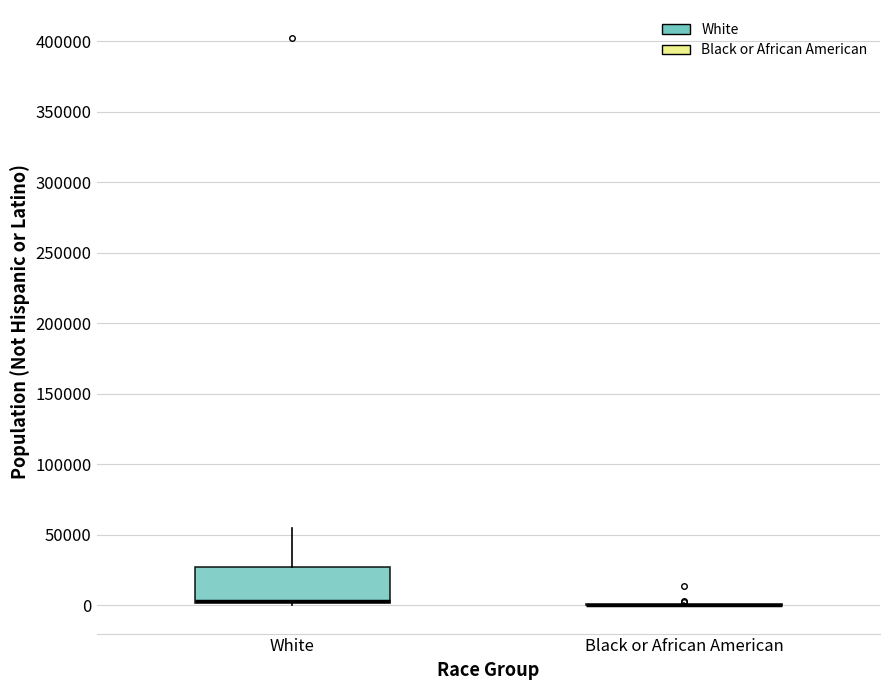

Reading left to right, transcribe this box plot: for each box, give where its median line is, the range the box spans, and where its two whiskers end, as read against the y-axis. The values are not printed on the chart, so give them approximately, as read against the axis.

White: median 5000 (drawn on the box's lower edge), box 0 to 25000, whiskers 0 to 55000
Black or African American: box collapsed to a line at 0, whiskers 0 to 0